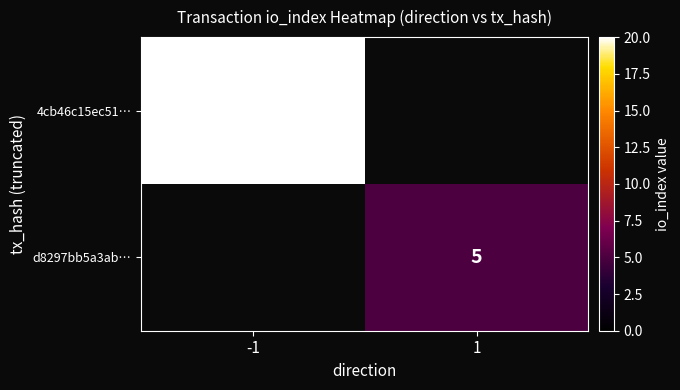

True or false: d8297bb5a3ab… has a value of 2 at 1.

False